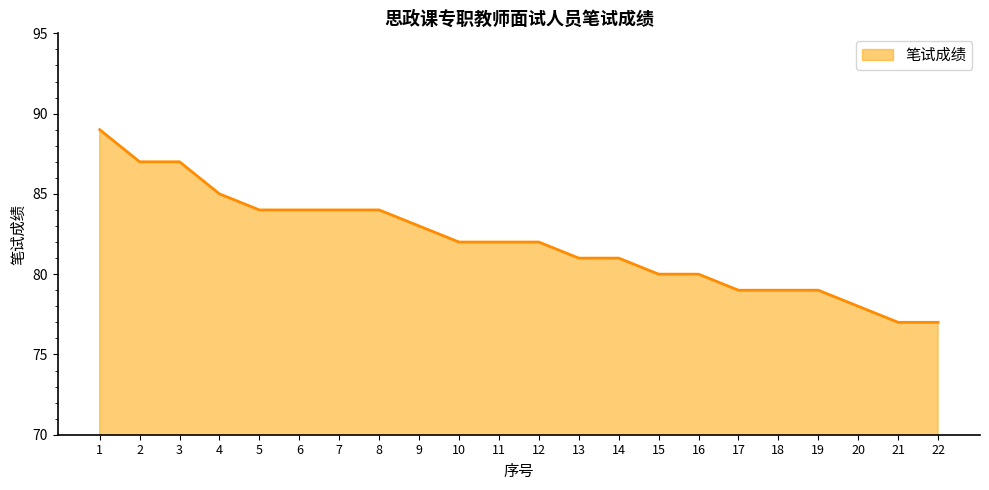

What is the difference between the values at 12 and 8?

2